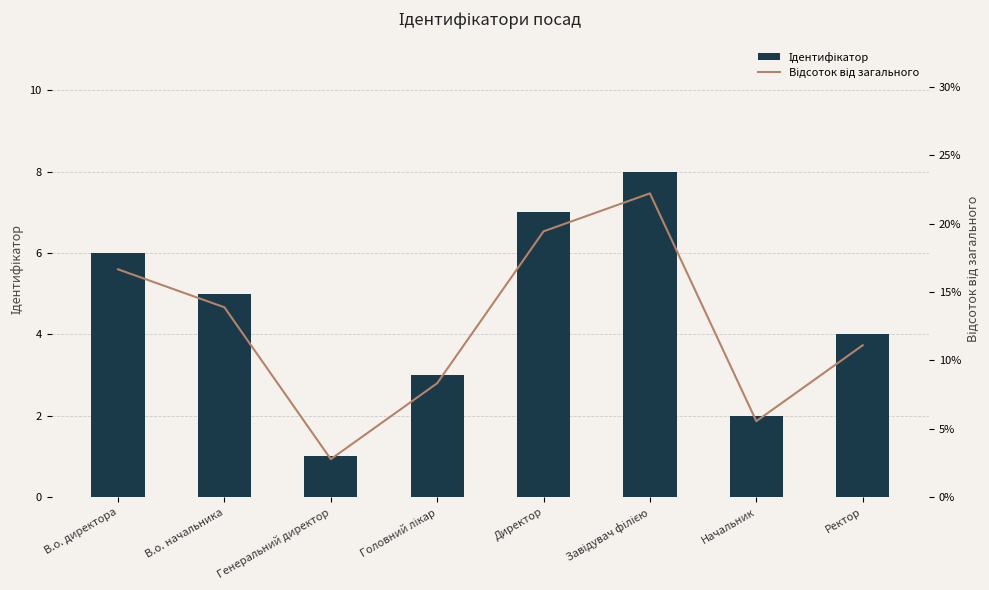

Where is Ідентифікатор nearest to the value 4?

Ректор